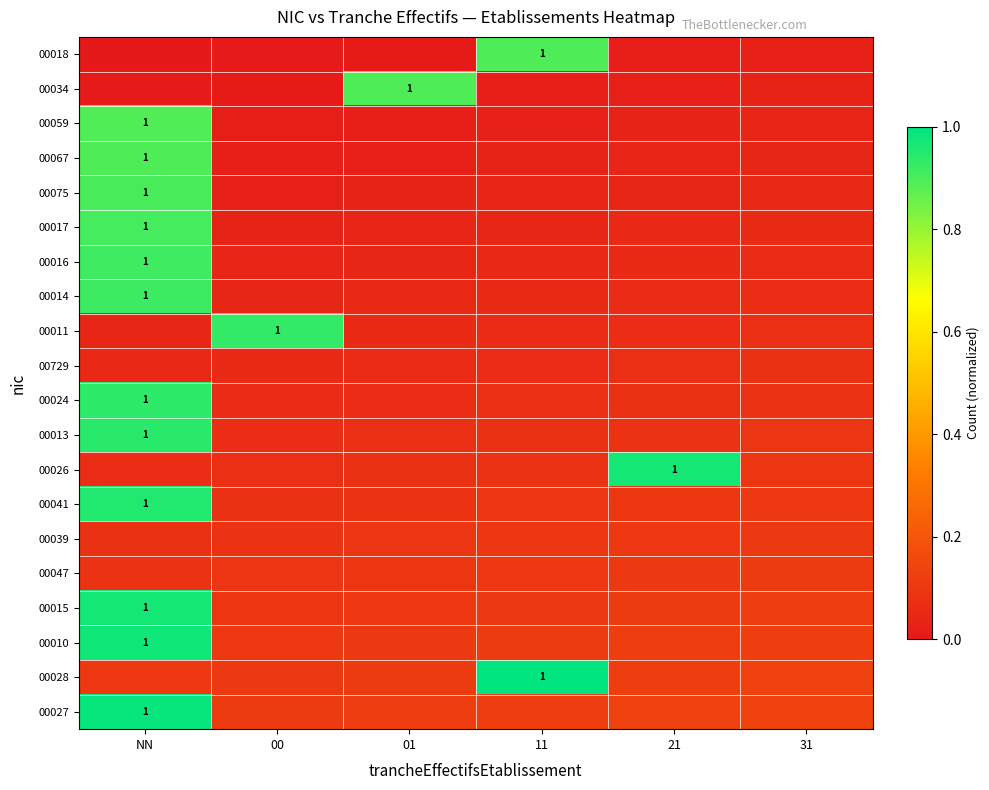

Count the number of data series in this chart.

20